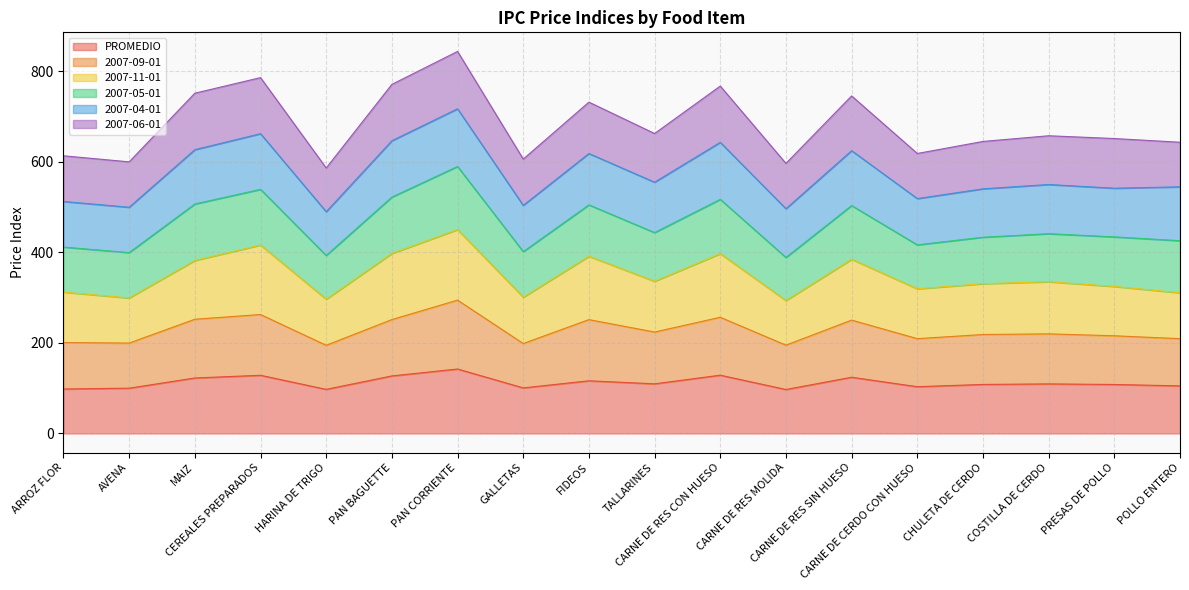

What is the highest value of the PROMEDIO series?

142.3